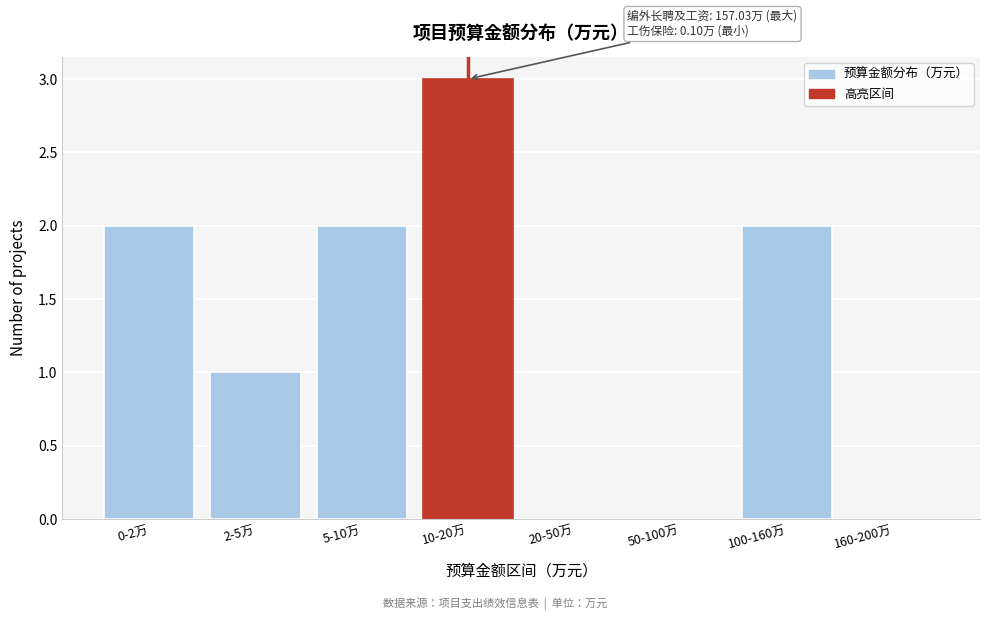

Reading left to right, extract all data points from this chart.

0-2万=2	2-5万=1	5-10万=2	10-20万=3	20-50万=0	50-100万=0	100-160万=2	160-200万=0